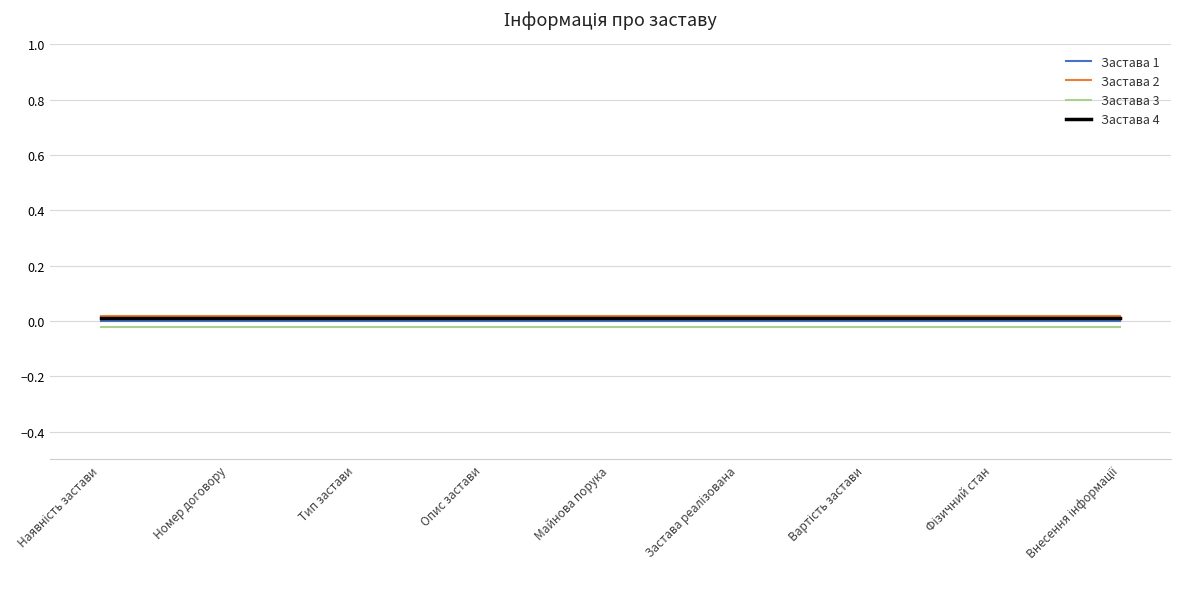

Rank the categories by Застава 4 value from lowest to highest.

Наявність застави, Номер договору, Тип застави, Опис застави, Майнова порука, Застава реалізована, Вартість застави, Фізичний стан, Внесення інформації